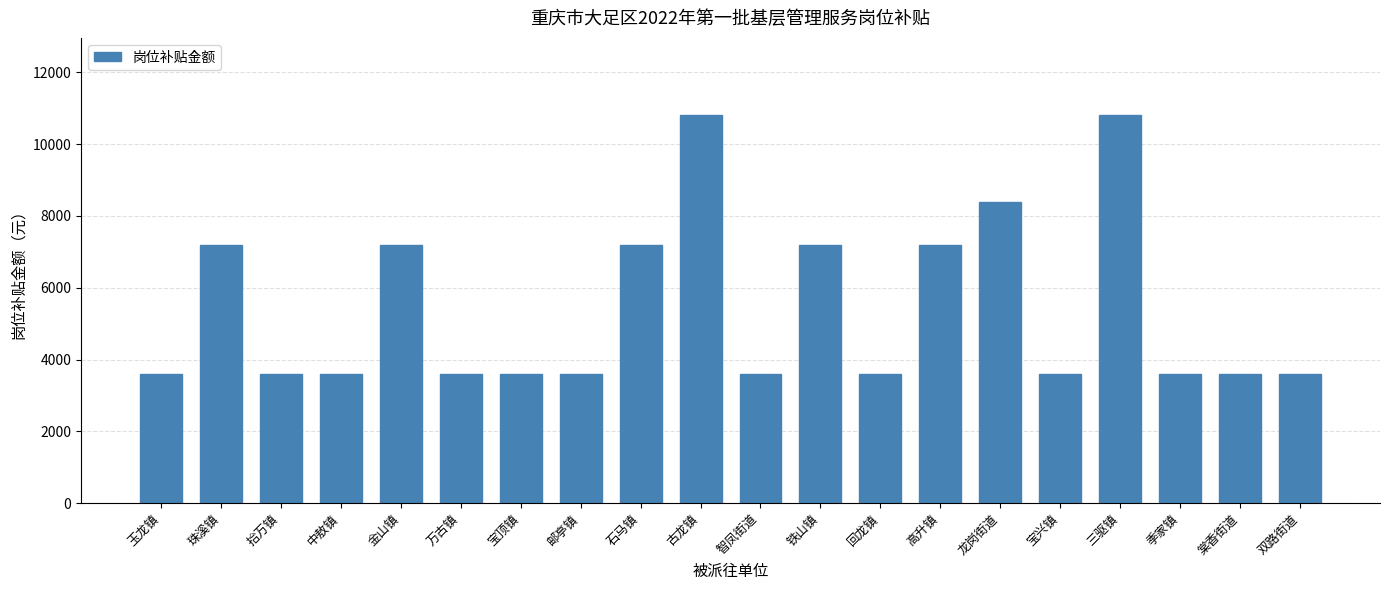

What is the difference between the second highest and second lowest values?

7200